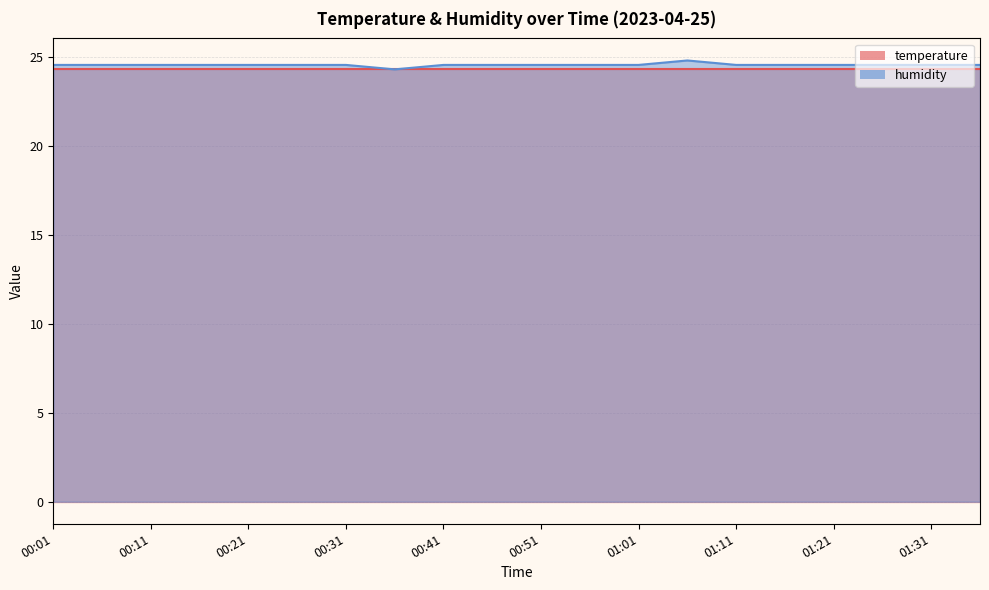

How many categories are shown in the chart?

20